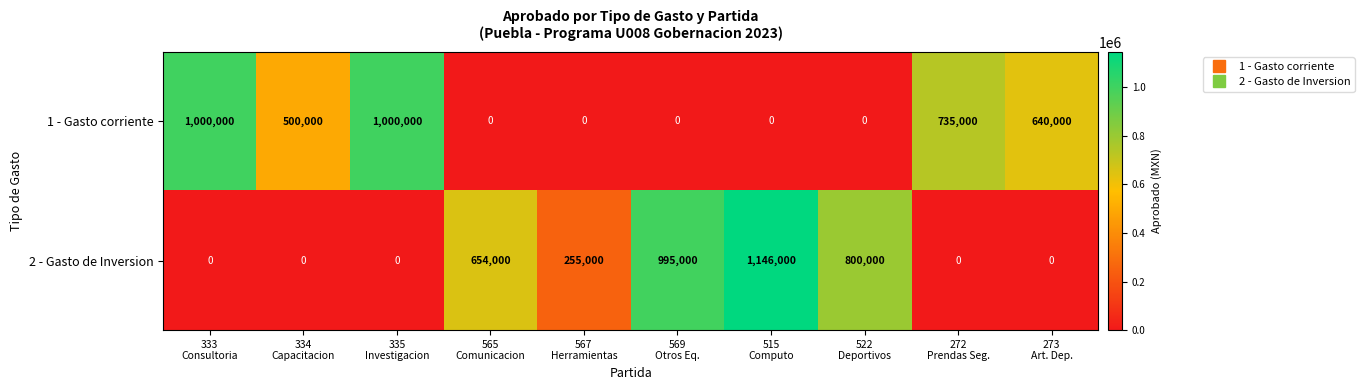

At which category is the sum across all series the highest?

515
Computo